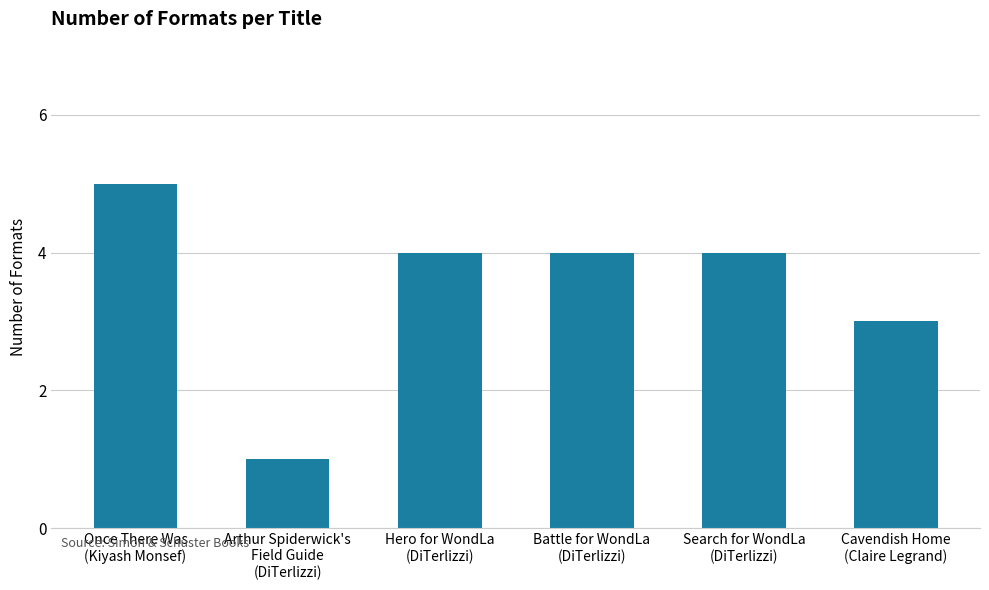

What is the difference between the values at Battle for WondLa
(DiTerlizzi) and Arthur Spiderwick's
Field Guide
(DiTerlizzi)?

3